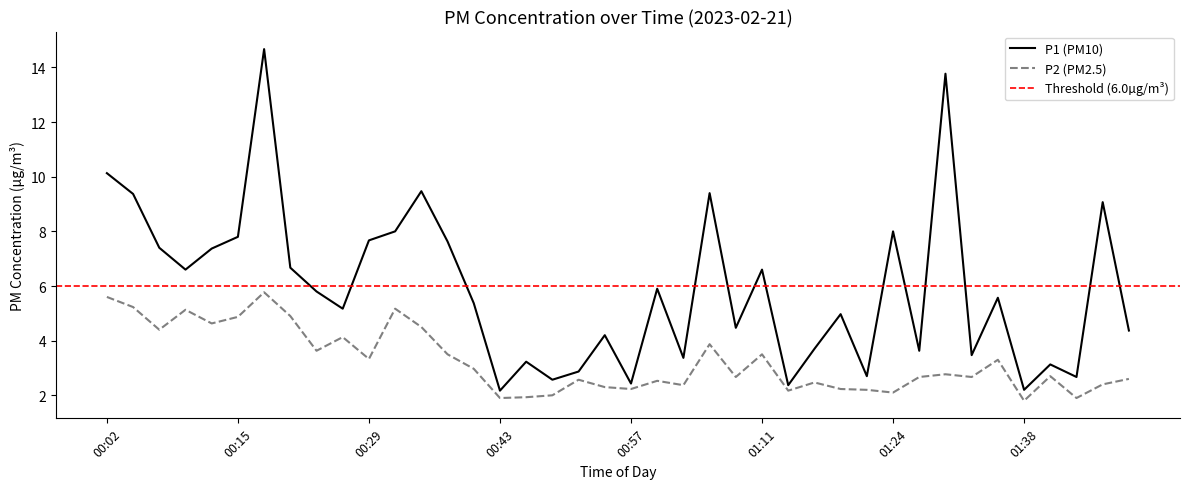

True or false: P1 has a value of 7.6 at 00:38.

True